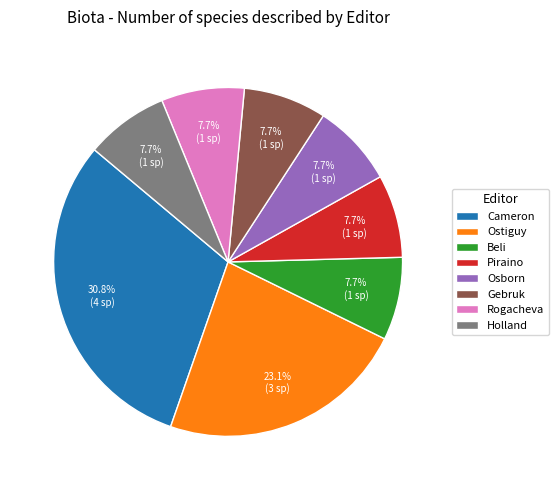

To the nearest percent, what portion does Cameron represent?

31%